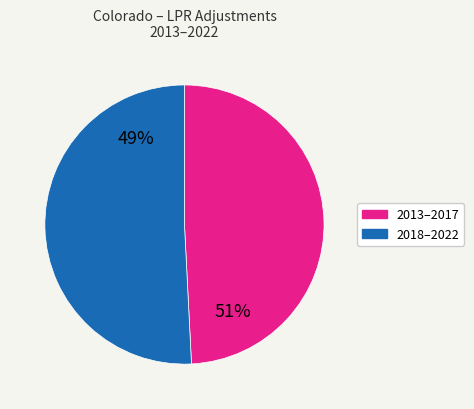

Does 2014 account for over 50% of the chart?

No